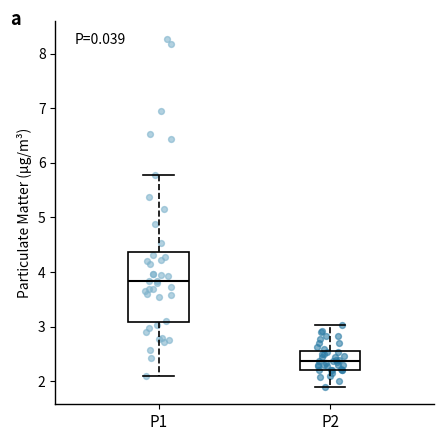

Where is the lower edge of the box for P2 on the y-axis? The values are not printed on the chart, so give them approximately, as read against the axis.

2.2